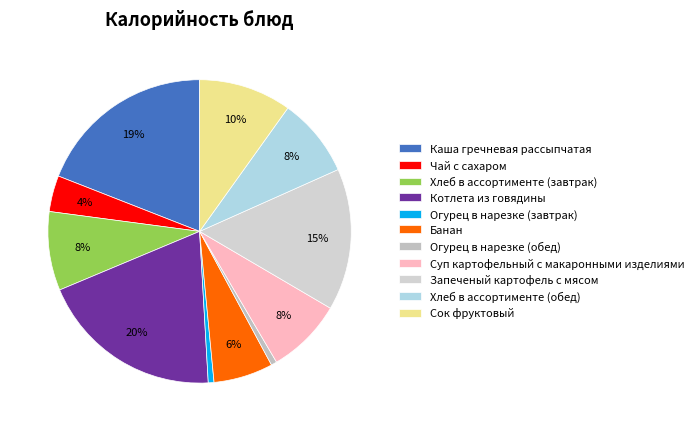

To the nearest percent, what portion does Чай с сахаром represent?

4%